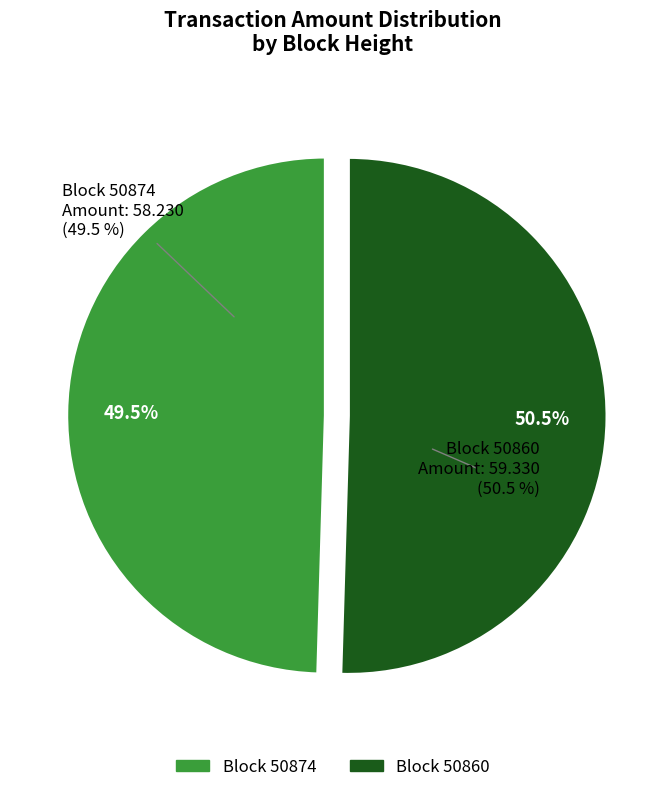

Is there a majority slice in this chart?

Yes